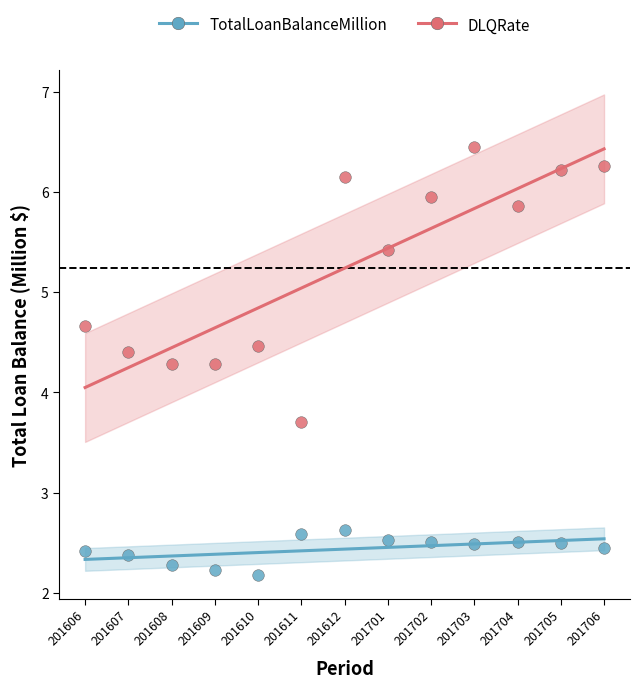

What are all the series names shown in the legend?

TotalLoanBalanceMillion, DLQRate